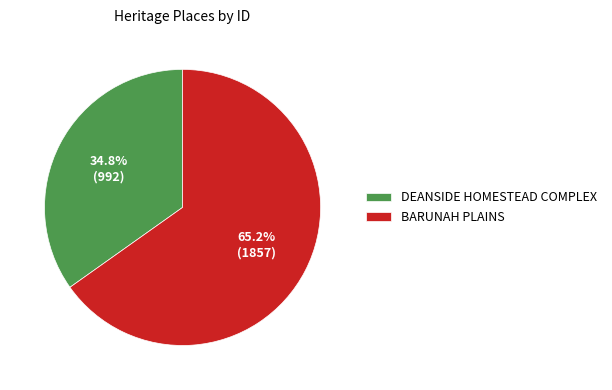

To the nearest percent, what is the difference between the BARUNAH PLAINS and DEANSIDE HOMESTEAD COMPLEX slice percentages?

30%